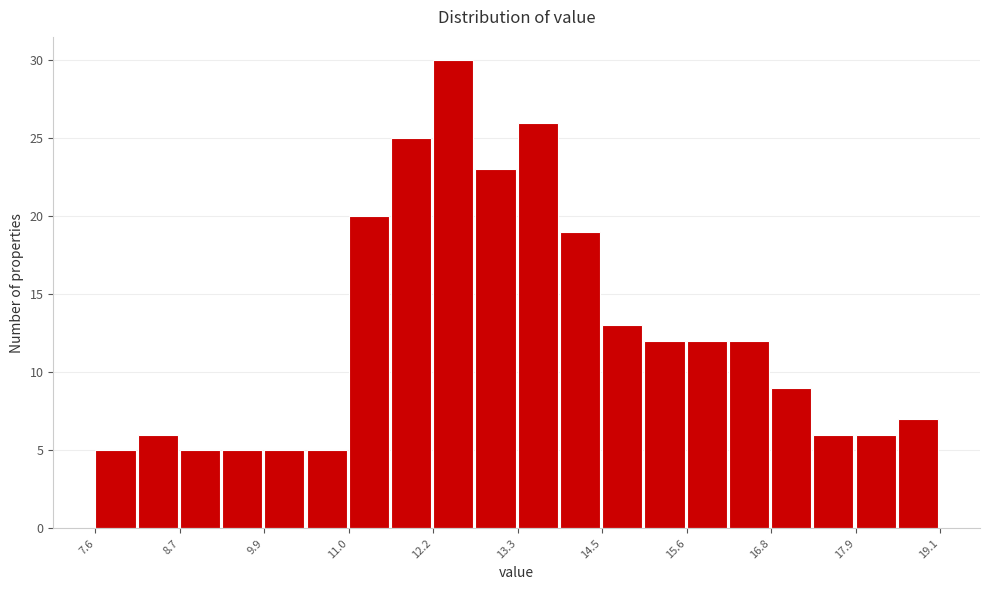

Read against the x-axis, roughly where is the centre of the tallest bar?

12.4